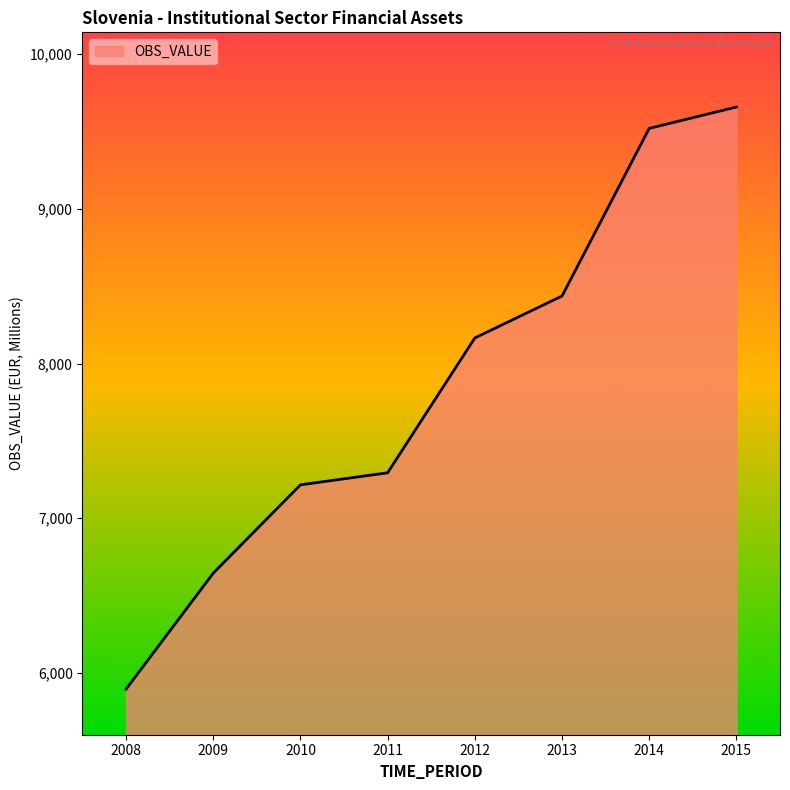

Rank the categories by value from lowest to highest.

2008, 2009, 2010, 2011, 2012, 2013, 2014, 2015